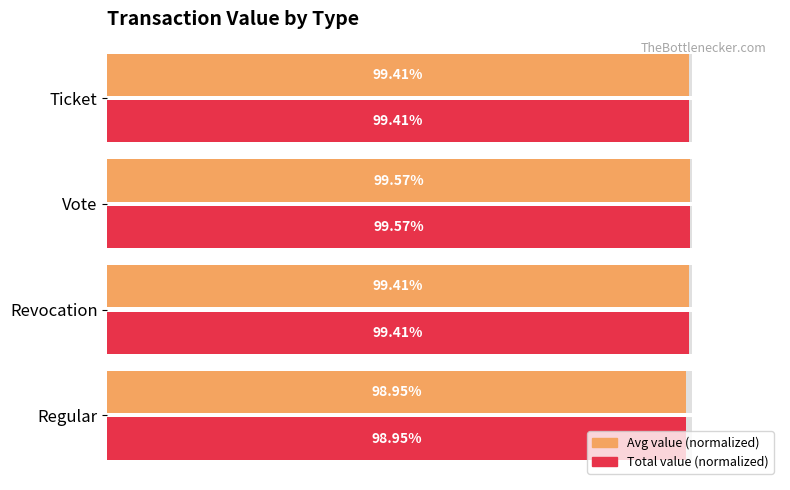

What are all the series names shown in the legend?

Avg value (normalized), Total value (normalized)